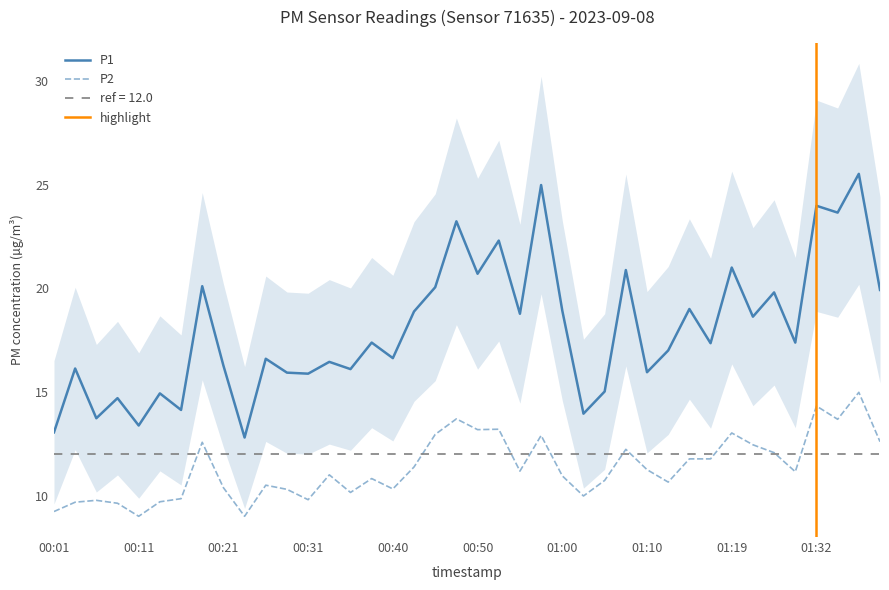

True or false: P1 has a value of 15.9 at 00:28.

True